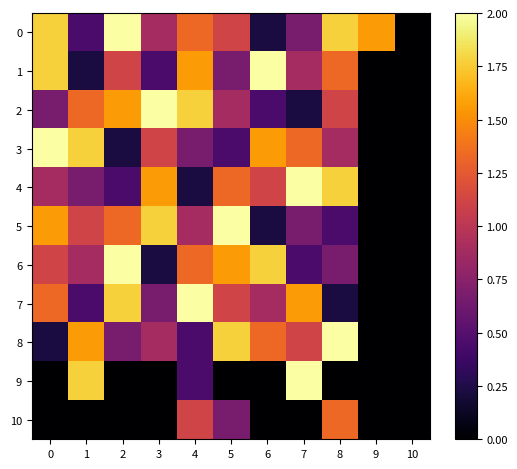

Which has a higher value, 1 or 3?

3